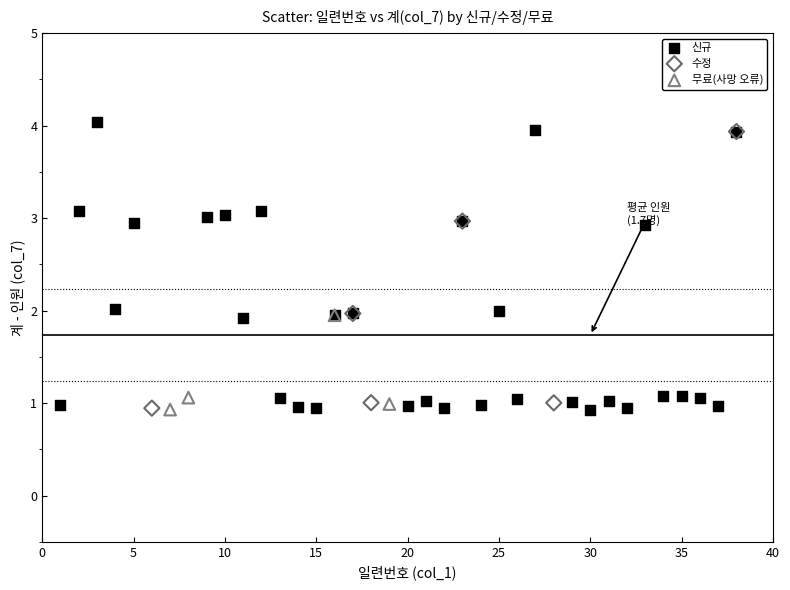

Which series has the widest spread of Y values?

신규